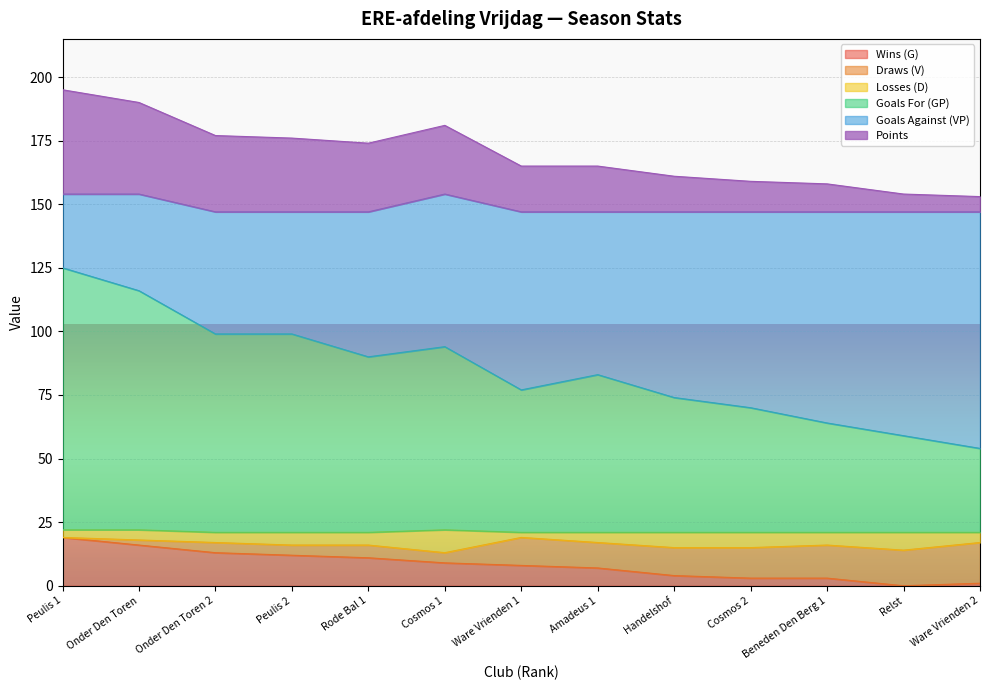

What is the maximum value shown in the chart?

195